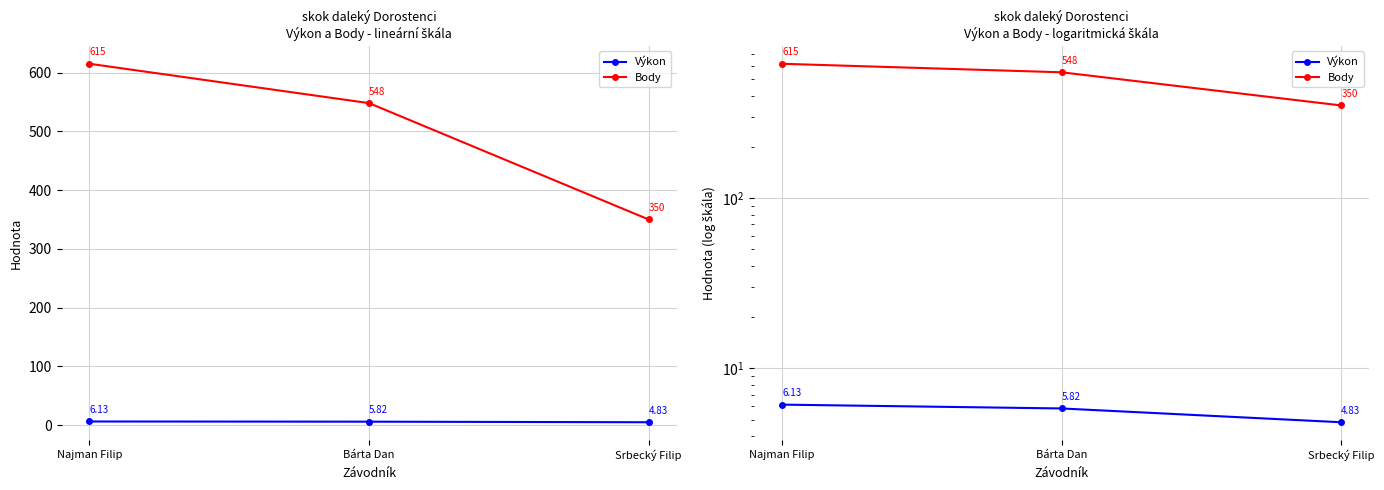

What is the sum of all Výkon values?

16.8